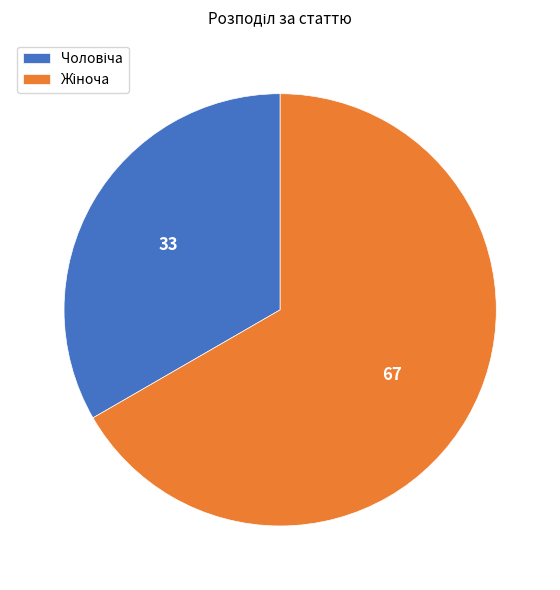

Does any single category account for the majority?

Yes